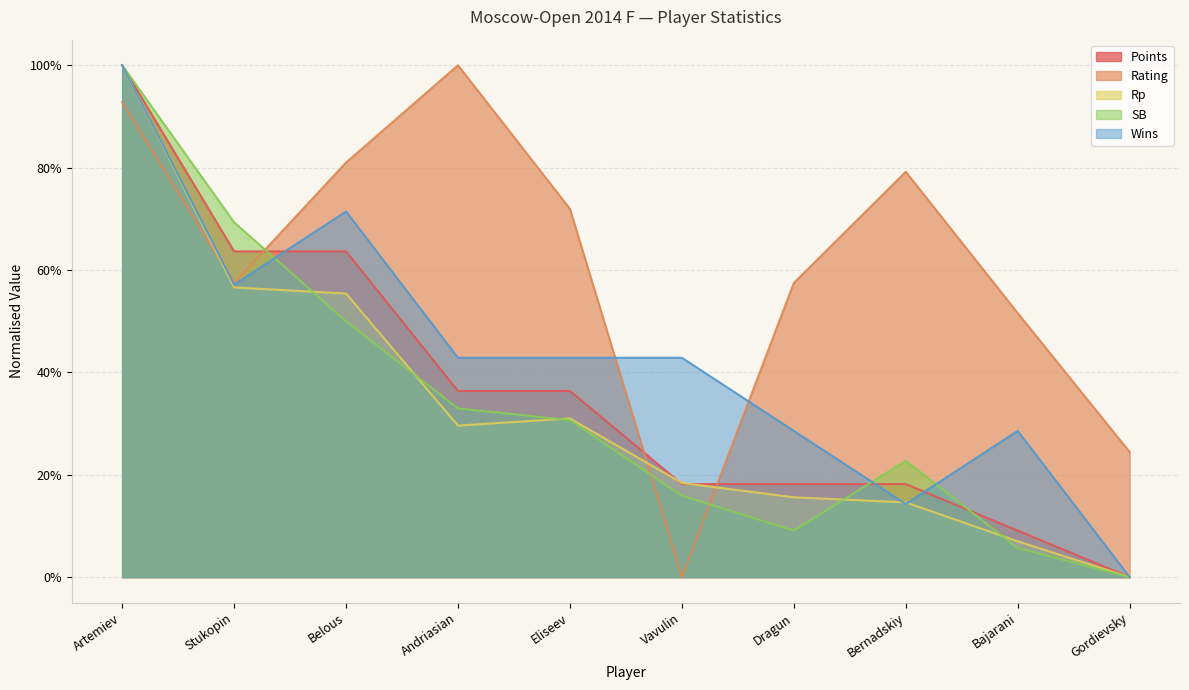

Where is Rp nearest to the value 0?

Gordievsky